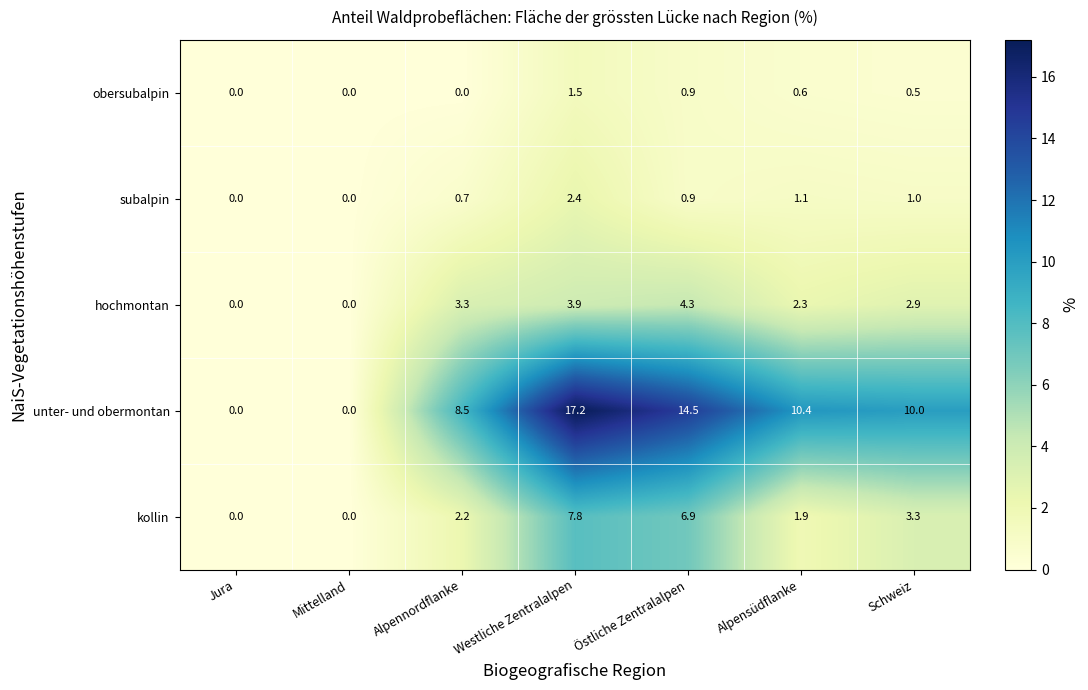

The value of kollin at Mittelland is 0.0. True or false?

True